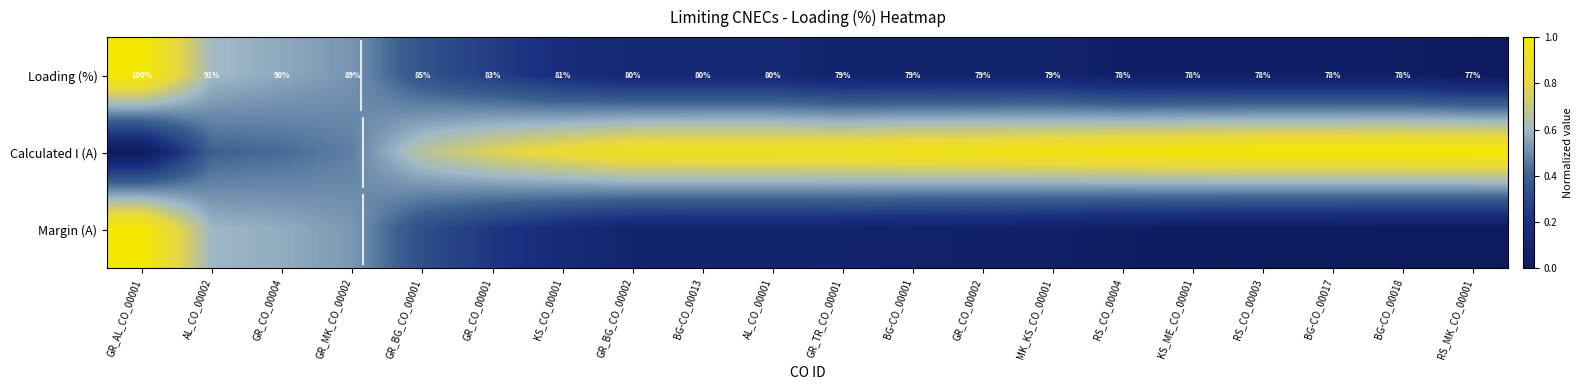

What is the average value of the Loading (%) series?

0.2